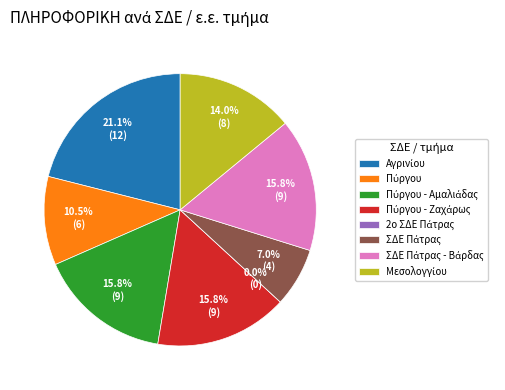

To the nearest percent, what portion does Πύργου - Αμαλιάδας represent?

16%